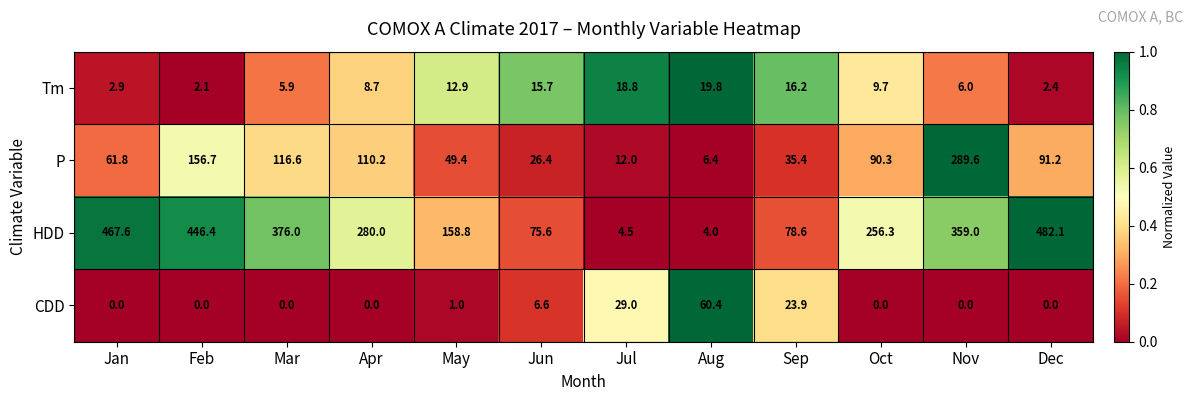

At how many categories does at least one series exceed 0?

12